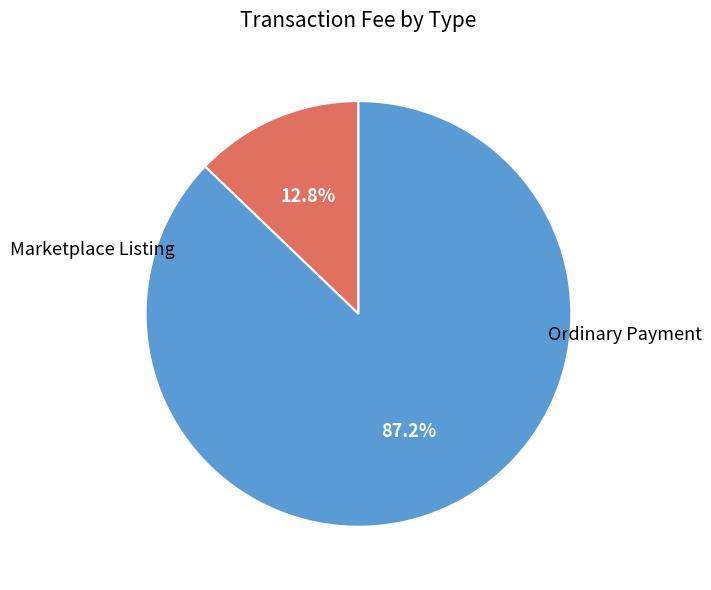

How many slices are in this pie chart?

2